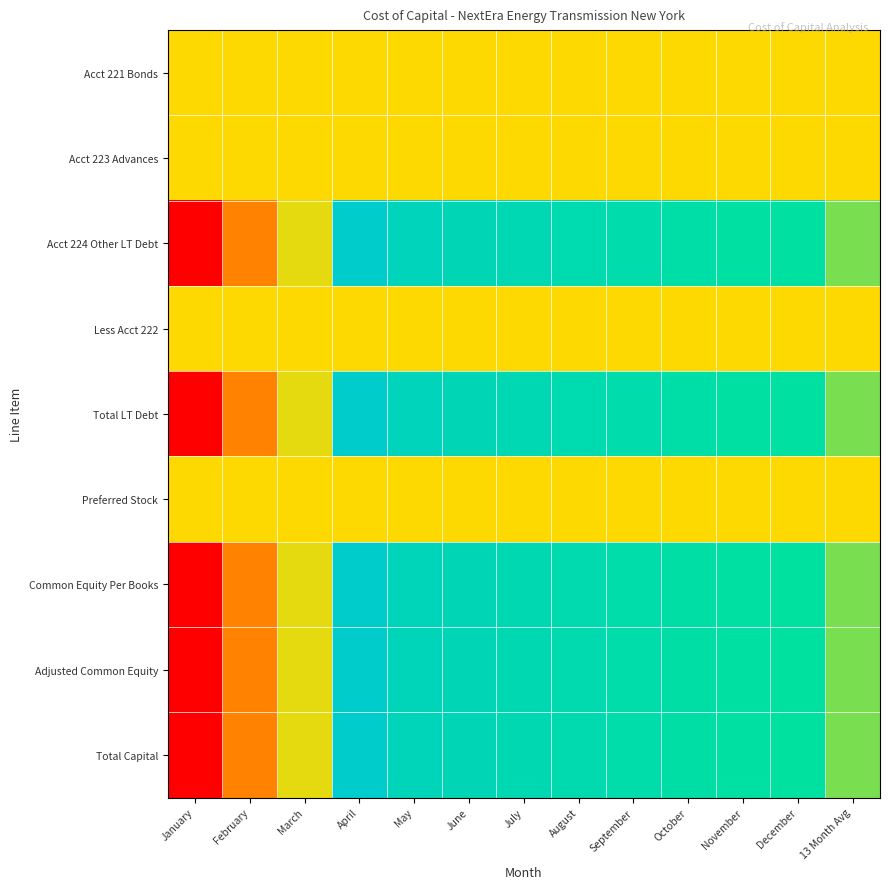

At July, list the series in order from largest to smallest.

Acct 224 Other LT Debt, Total LT Debt, Total Capital, Common Equity Per Books, Adjusted Common Equity, Acct 221 Bonds, Acct 223 Advances, Less Acct 222, Preferred Stock